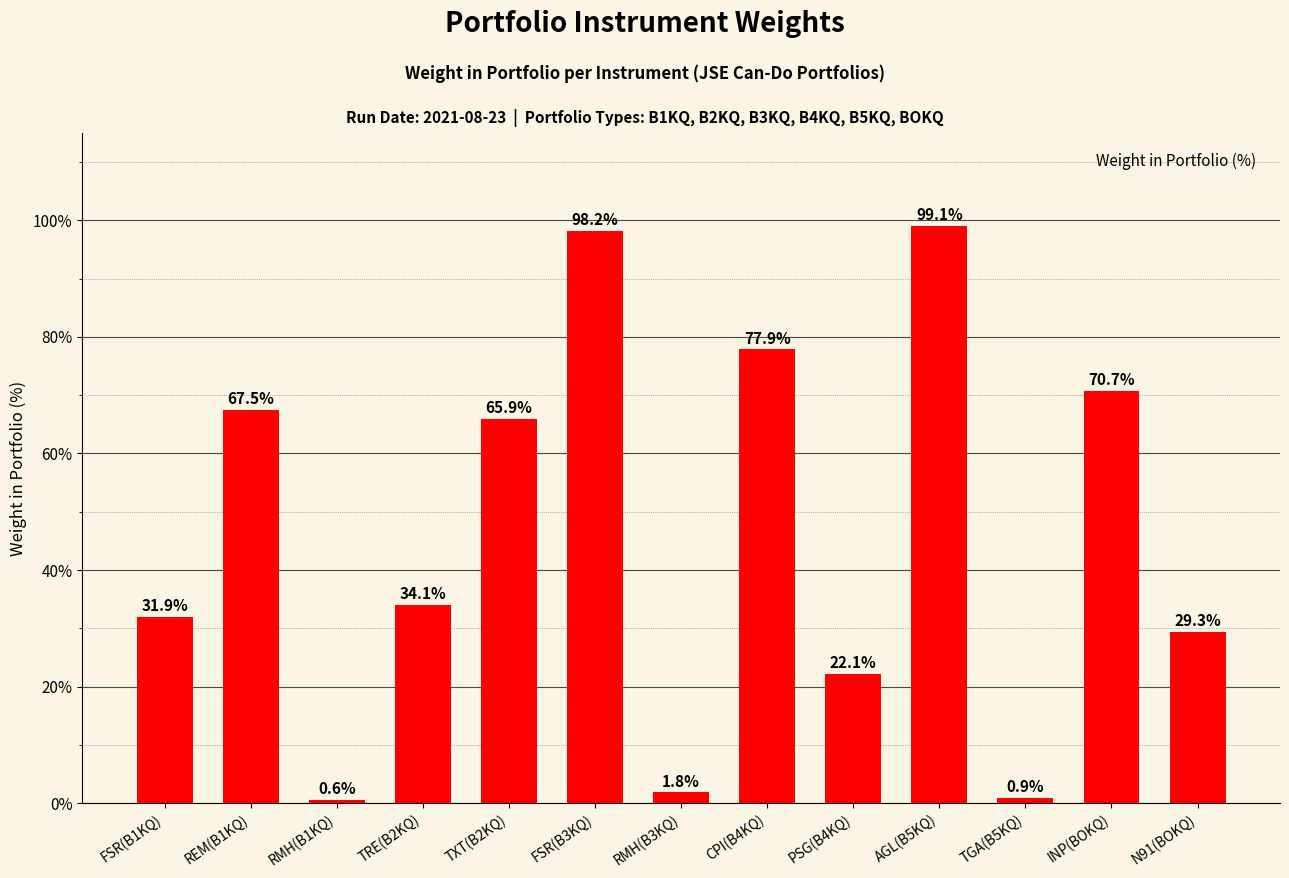

List the labels in order of value, smallest first.

RMH(B1KQ), TGA(B5KQ), RMH(B3KQ), PSG(B4KQ), N91(BOKQ), FSR(B1KQ), TRE(B2KQ), TXT(B2KQ), REM(B1KQ), INP(BOKQ), CPI(B4KQ), FSR(B3KQ), AGL(B5KQ)